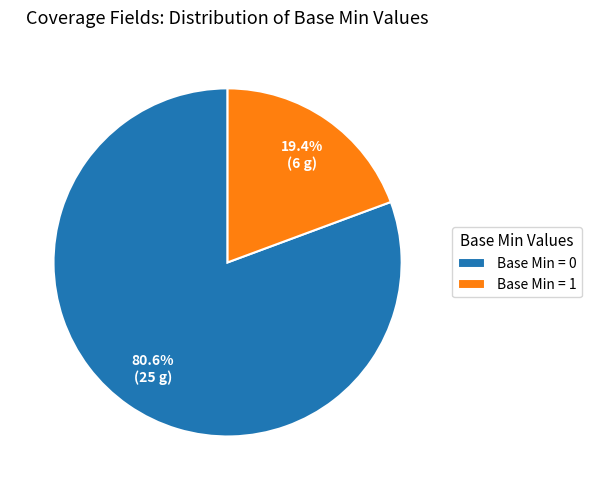

Is the sum of Base Min = 1 and Base Min = 0 greater than half?

Yes